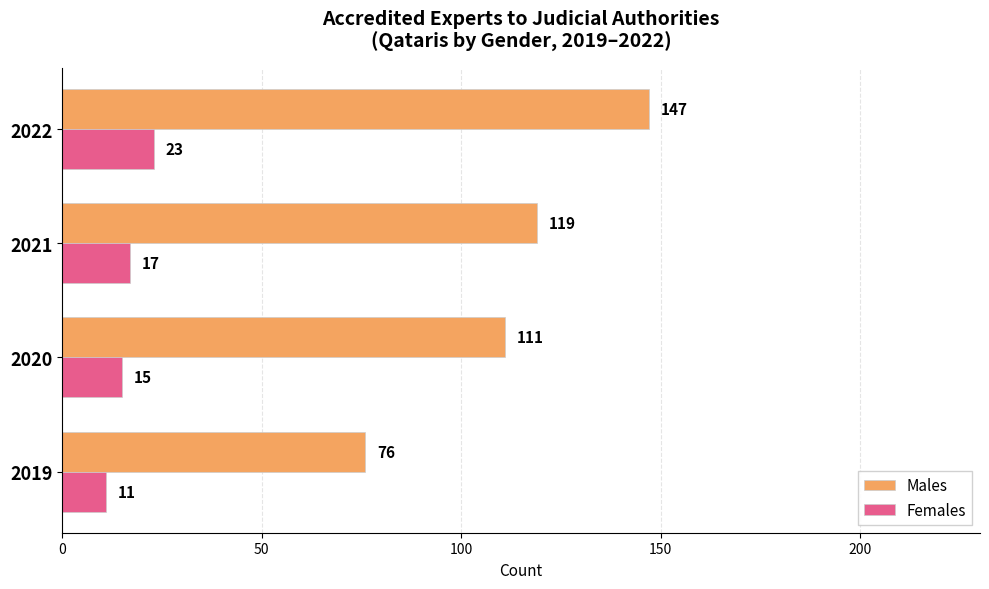

What is the difference between the Females values at 2022 and 2019?

12